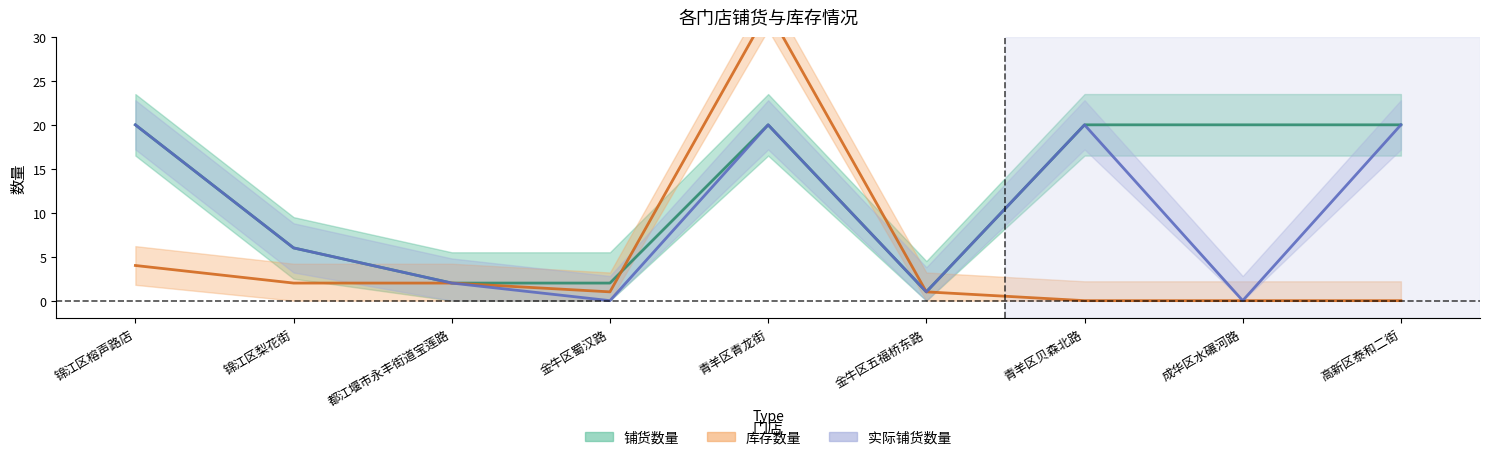

How many interior local valleys does the 铺货数量 series have?

1